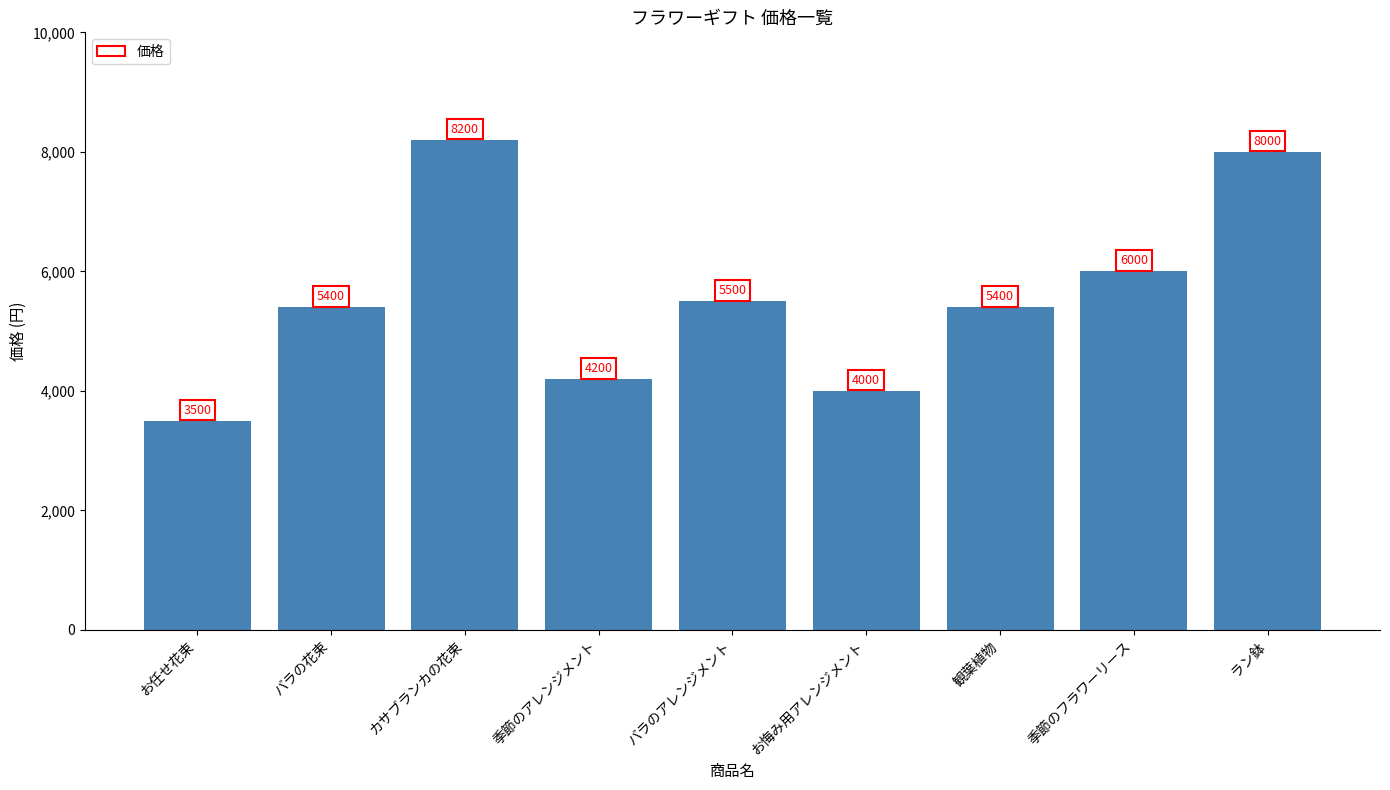

What is the value of the 9th bar from the left?

8000